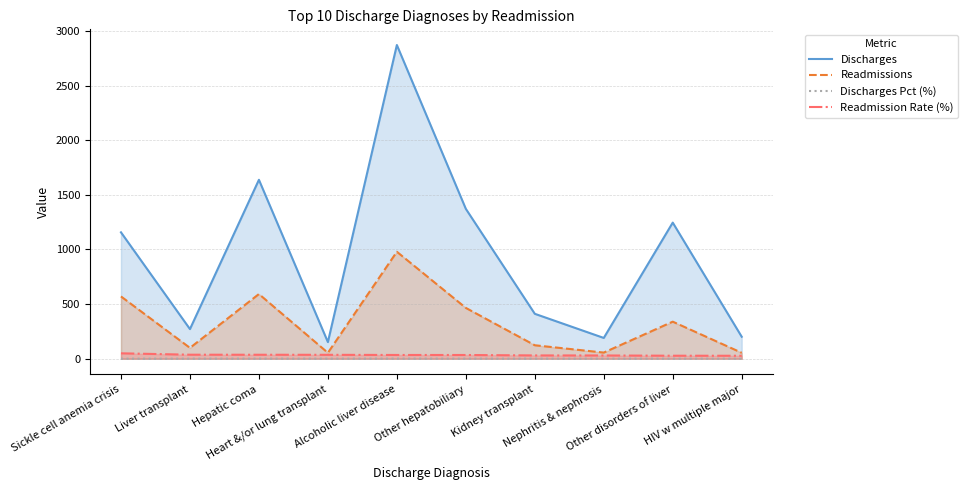

What is the label of the 6th point from the right?

Alcoholic liver disease